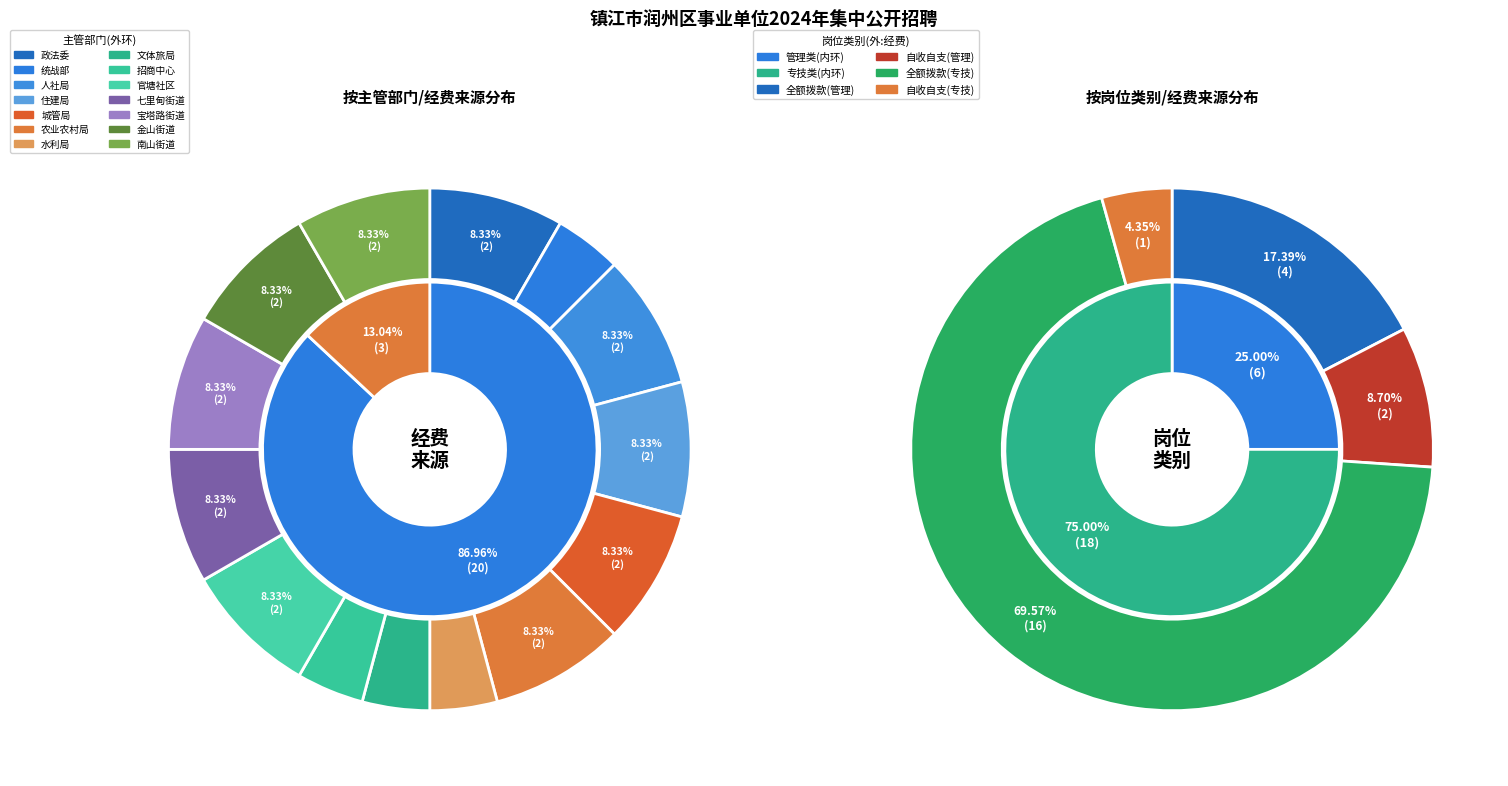

To the nearest percent, what is the average slice percentage?

50%